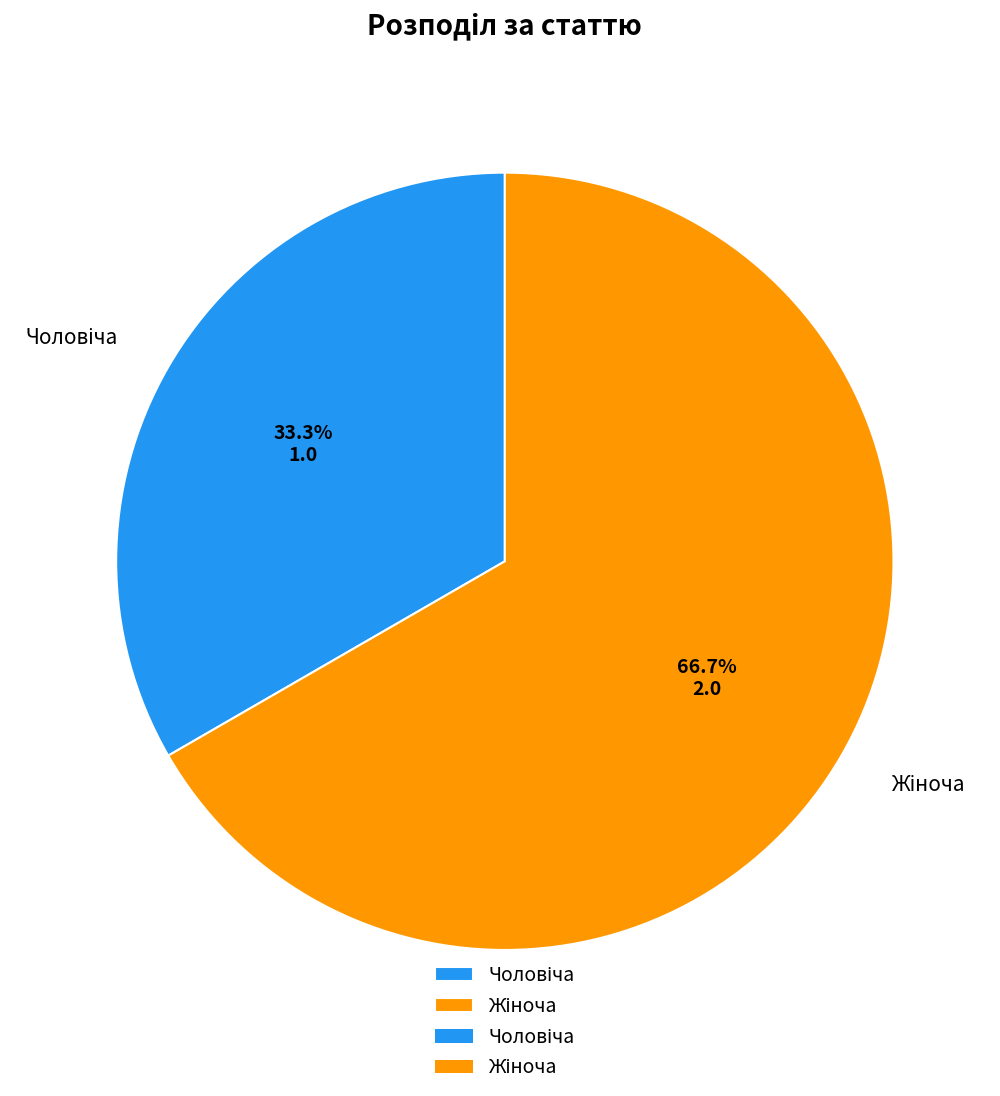

To the nearest percent, what is the average slice percentage?

50%